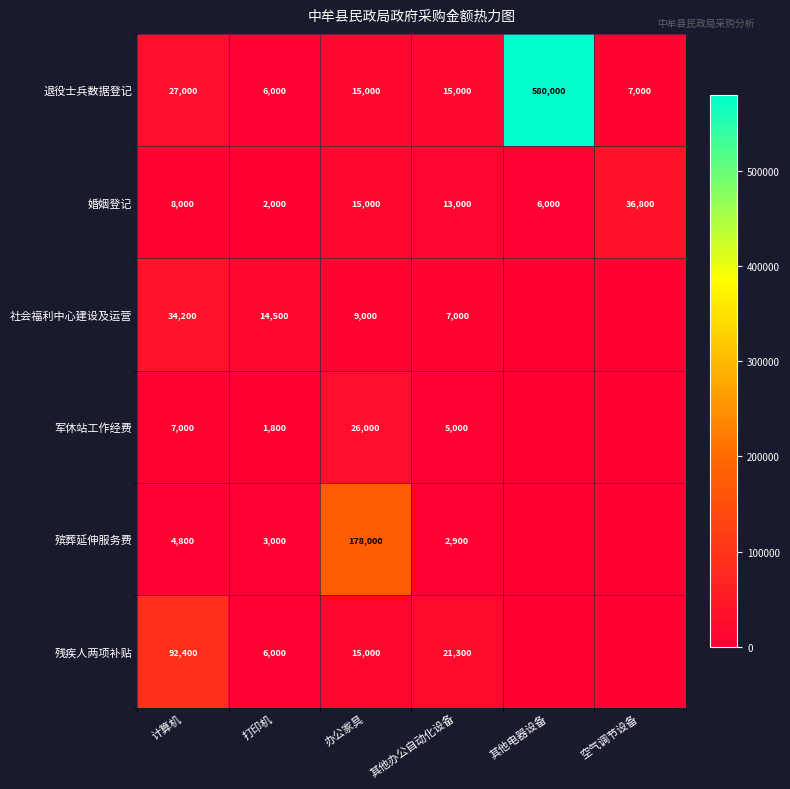

Between 打印机 and 其他办公自动化设备, which series saw the biggest shift?

残疾人两项补贴